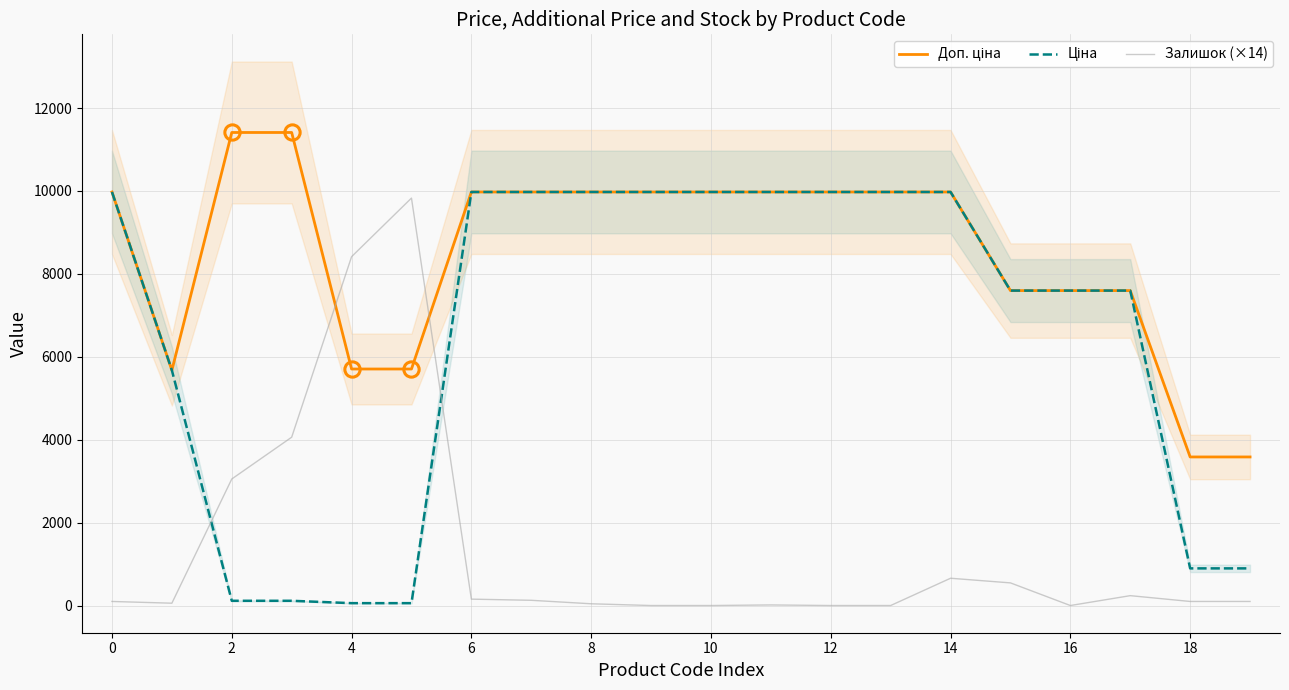

Which label corresponds to the smallest value in the chart?

16